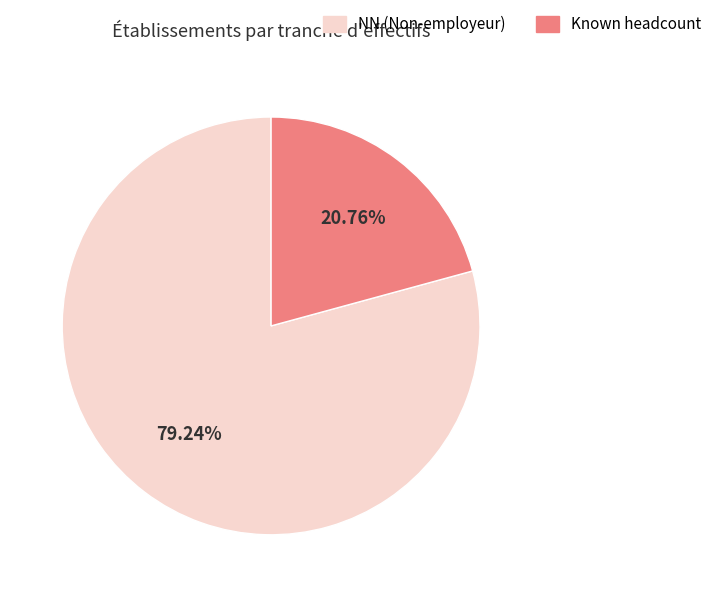

To the nearest percent, what is the average slice percentage?

50%